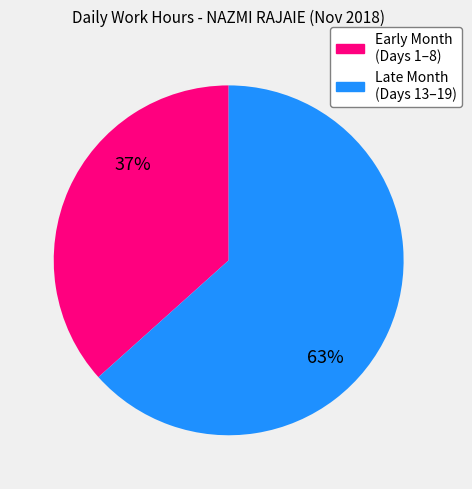

Is there any slice that represents more than half of the pie?

Yes